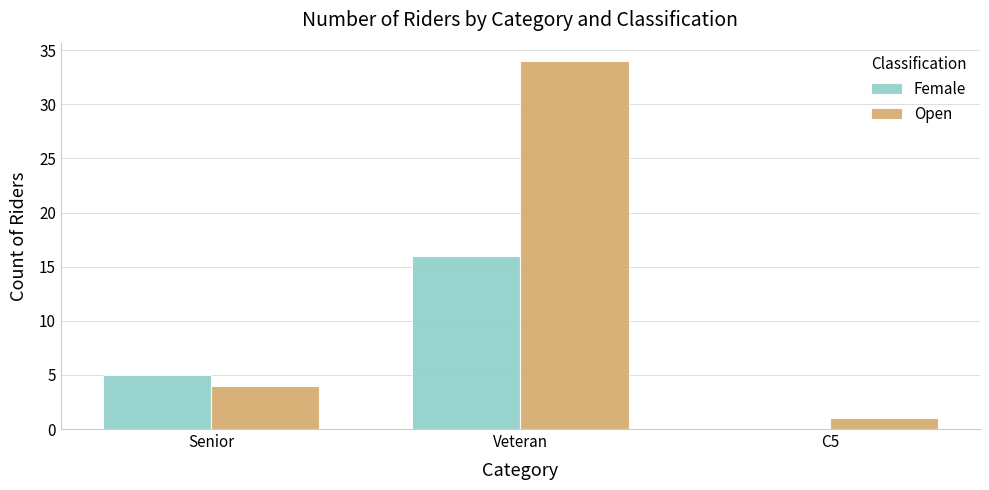

At which category is the sum across all series the highest?

Veteran